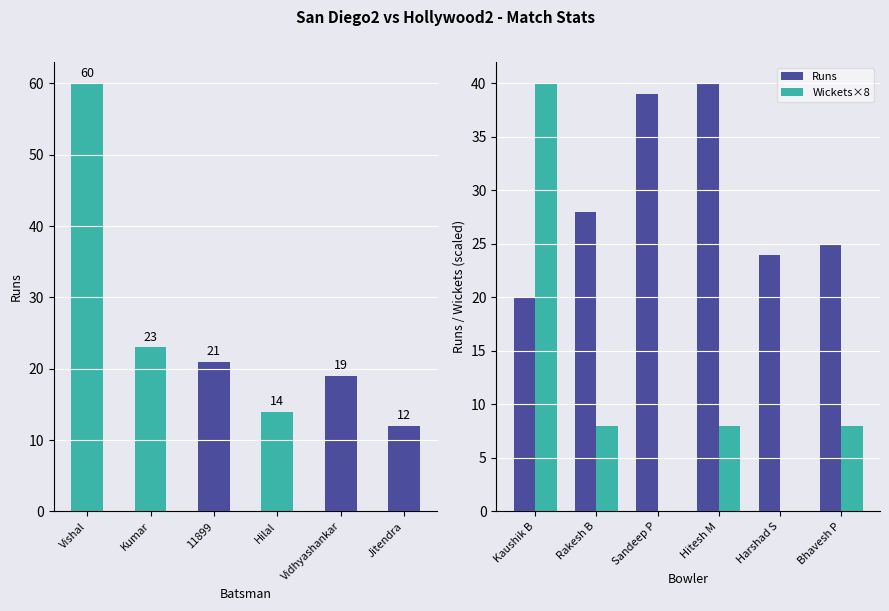

Which series has the largest total across all categories?

Runs